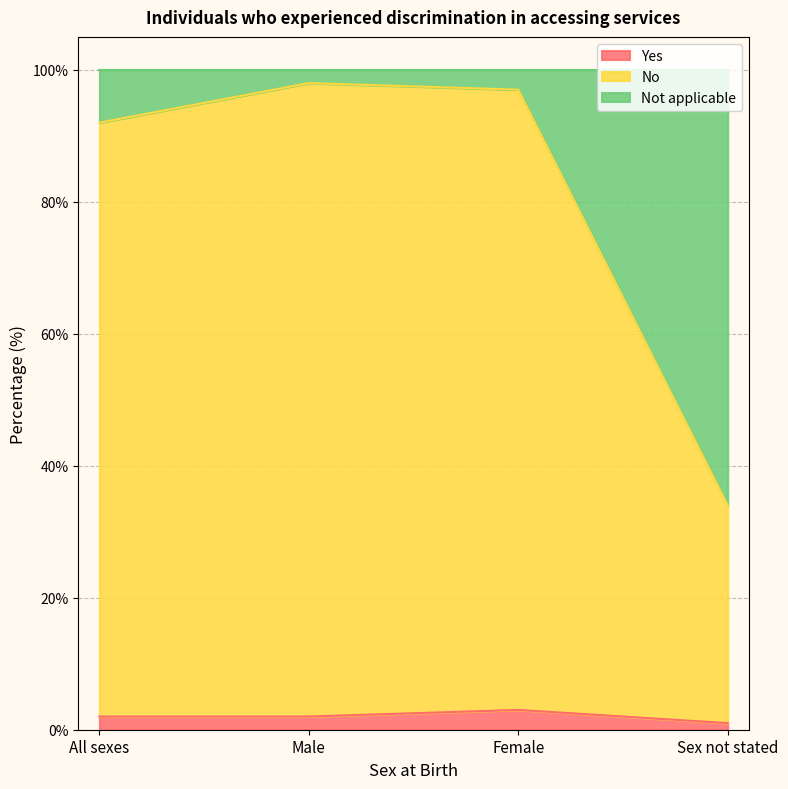

What is the approximate value of Yes at Female?

3